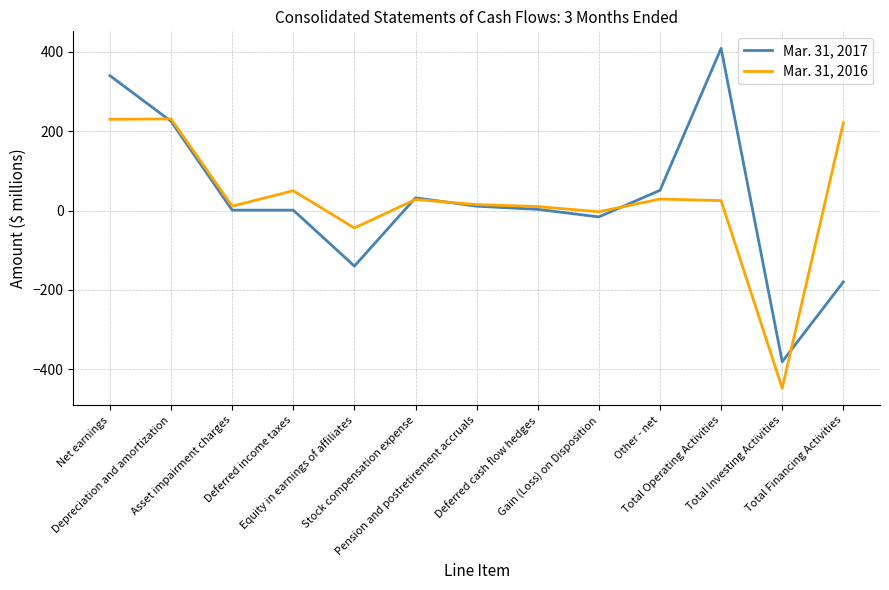

After their last crossing, which series has the higher values: Mar. 31, 2017 or Mar. 31, 2016?

Mar. 31, 2016